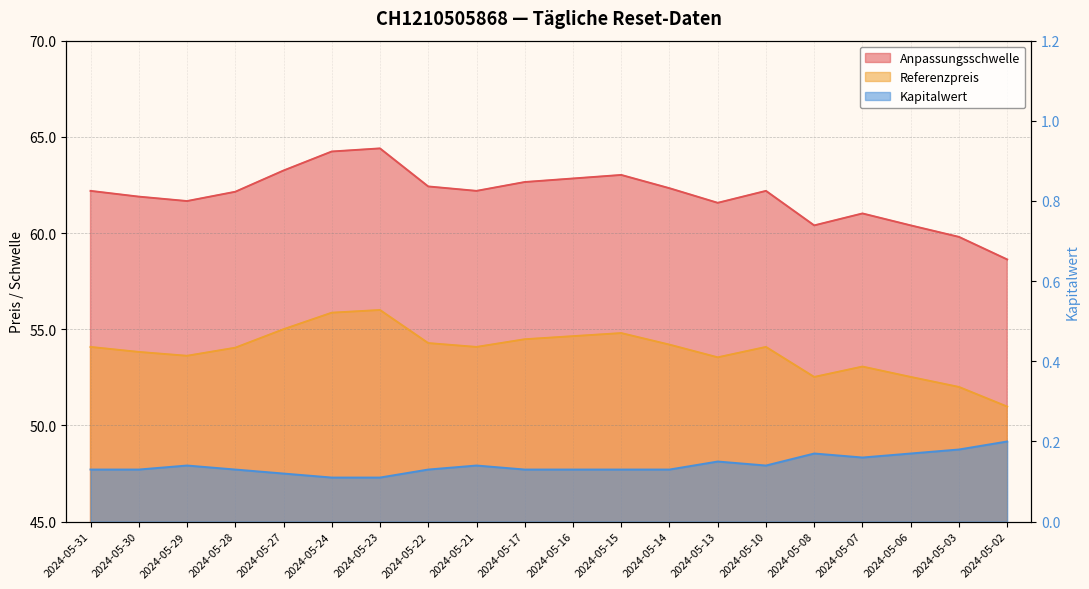

True or false: Kapitalwert and Anpassungsschwelle intersect in this chart.

False